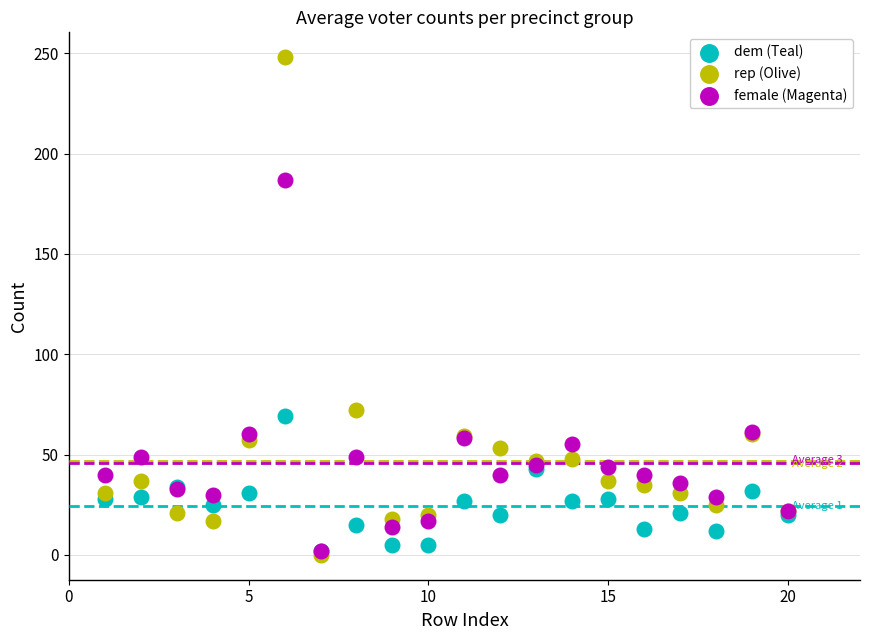

Which series has the widest spread of Y values?

rep (Olive)